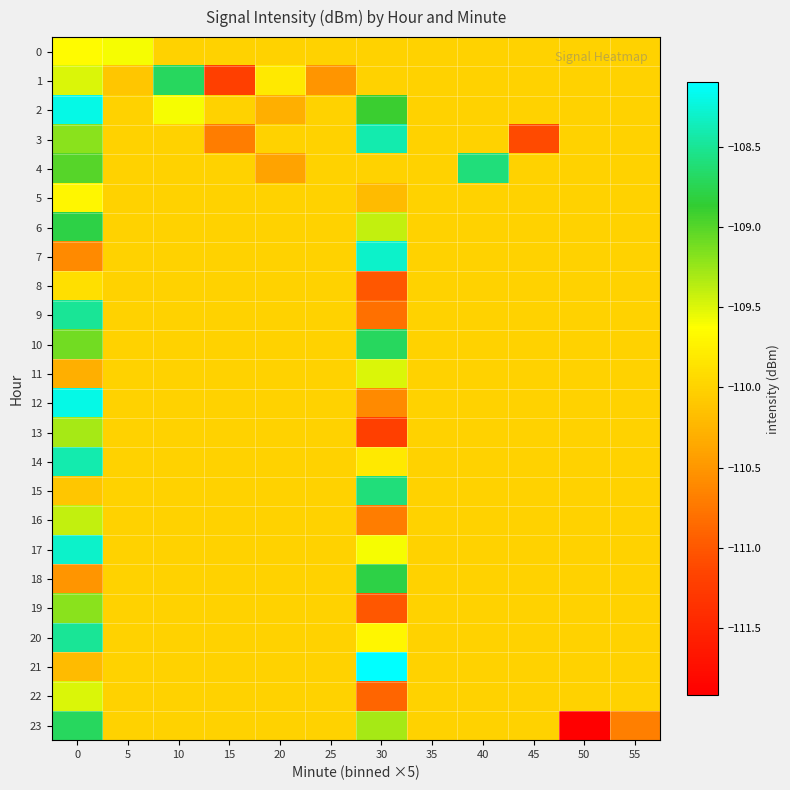

What is the maximum value shown in the chart?

-108.1